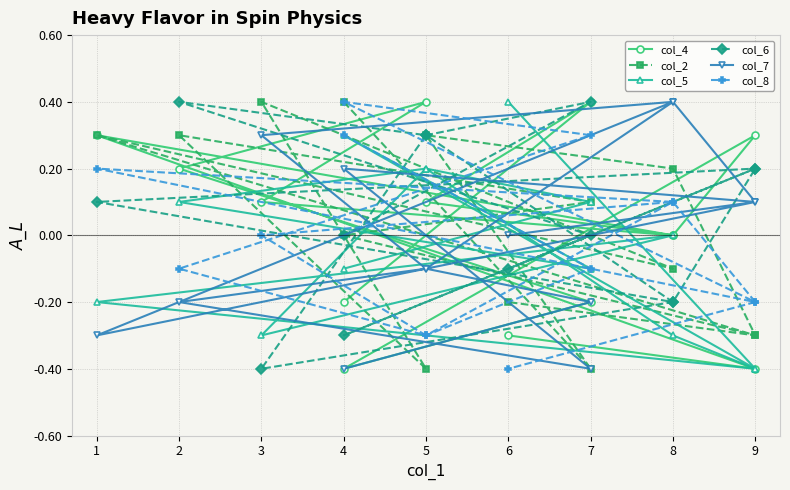

What is the value of the col_5 point at the 7th from the left?

-0.1